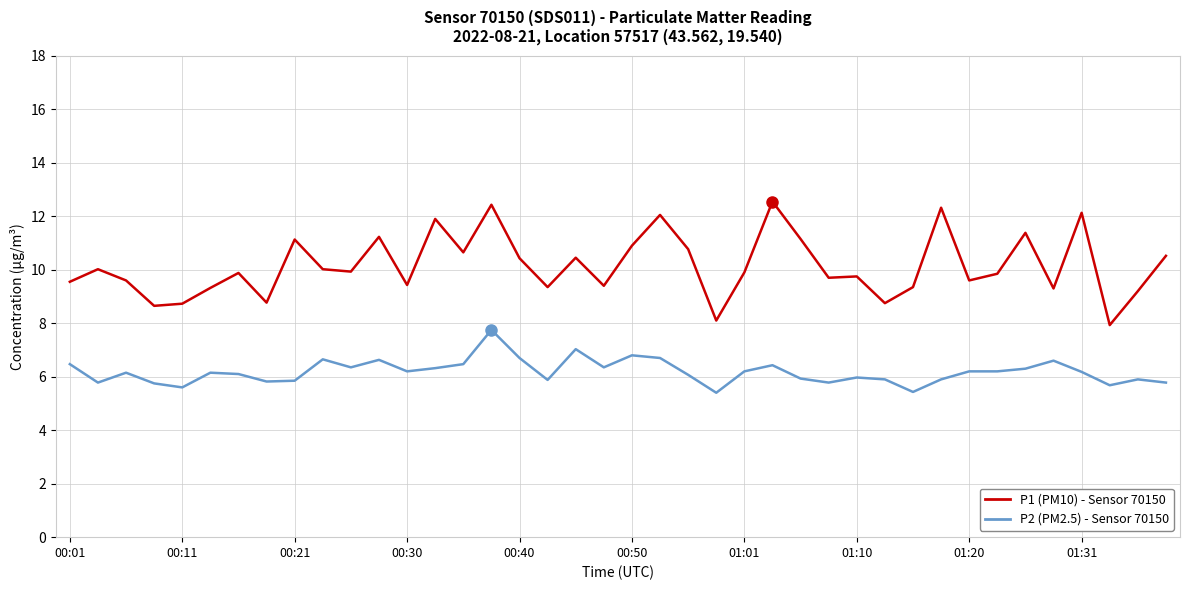

What is the maximum value shown in the chart?

12.6